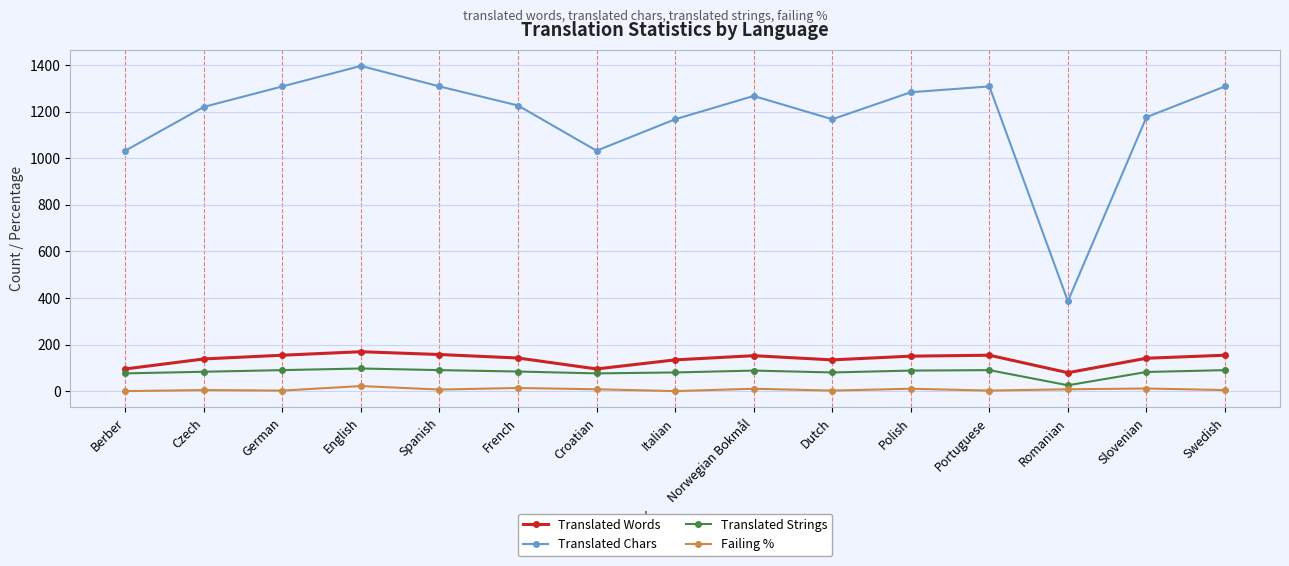

What is the label of the 12th point from the right?

English